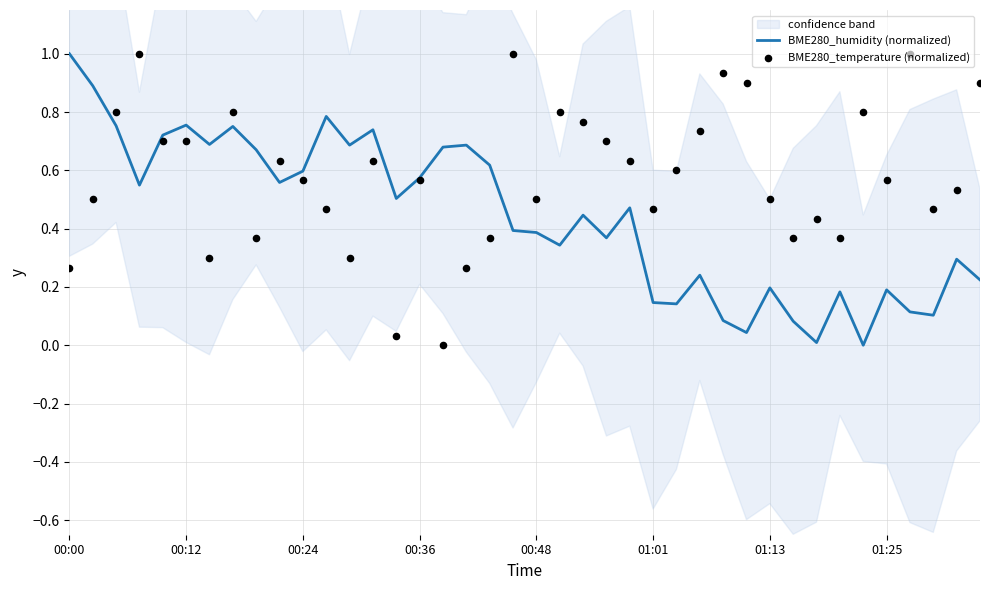

At how many categories does at least one series exceed 0?

40